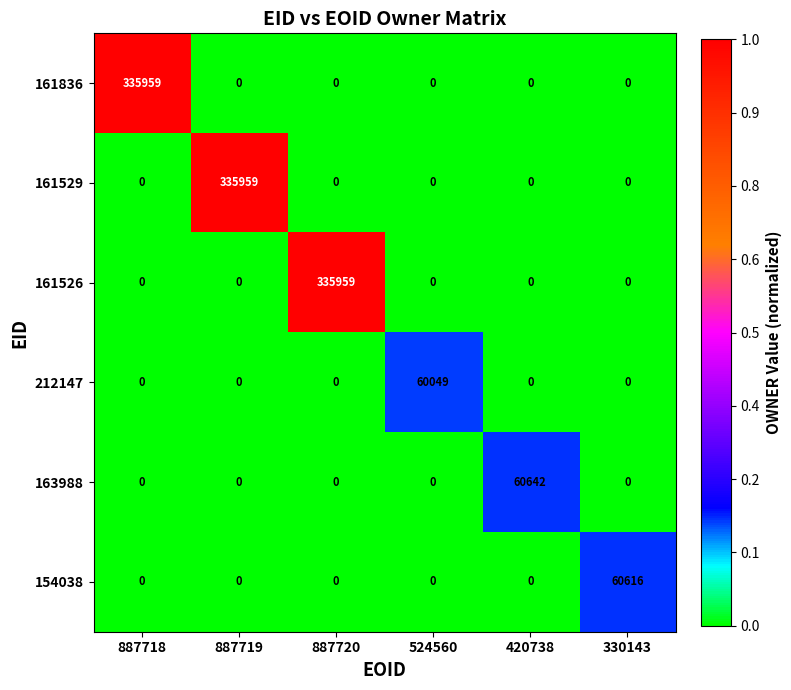

What is the total value across all series at 524560?

60049